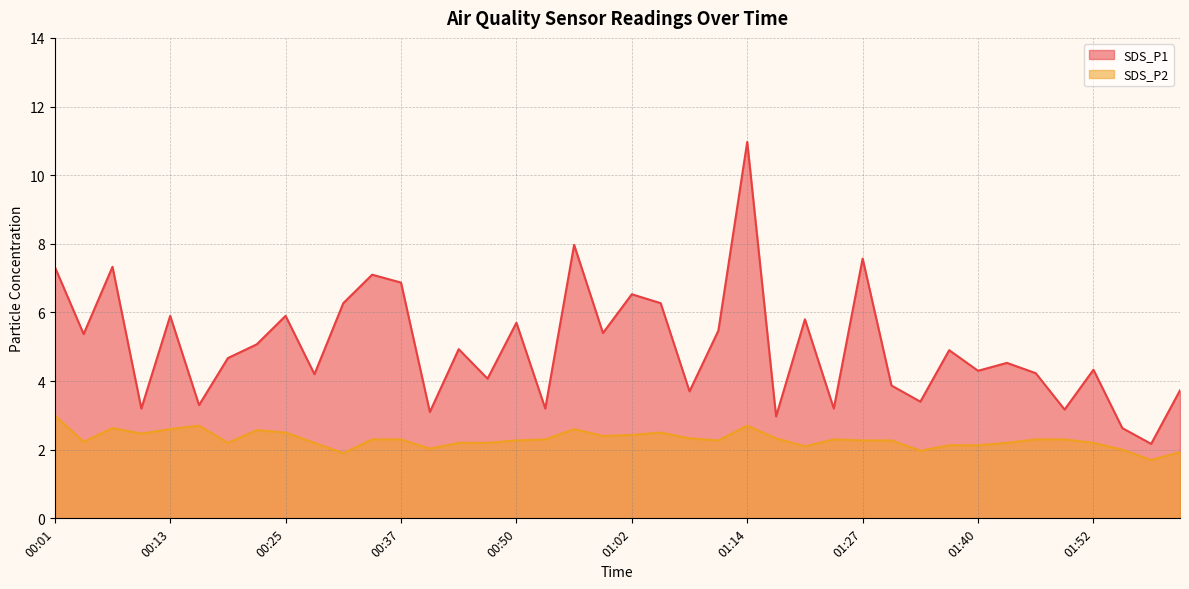

Rank the series by their maximum value, from highest to lowest.

SDS_P1, SDS_P2